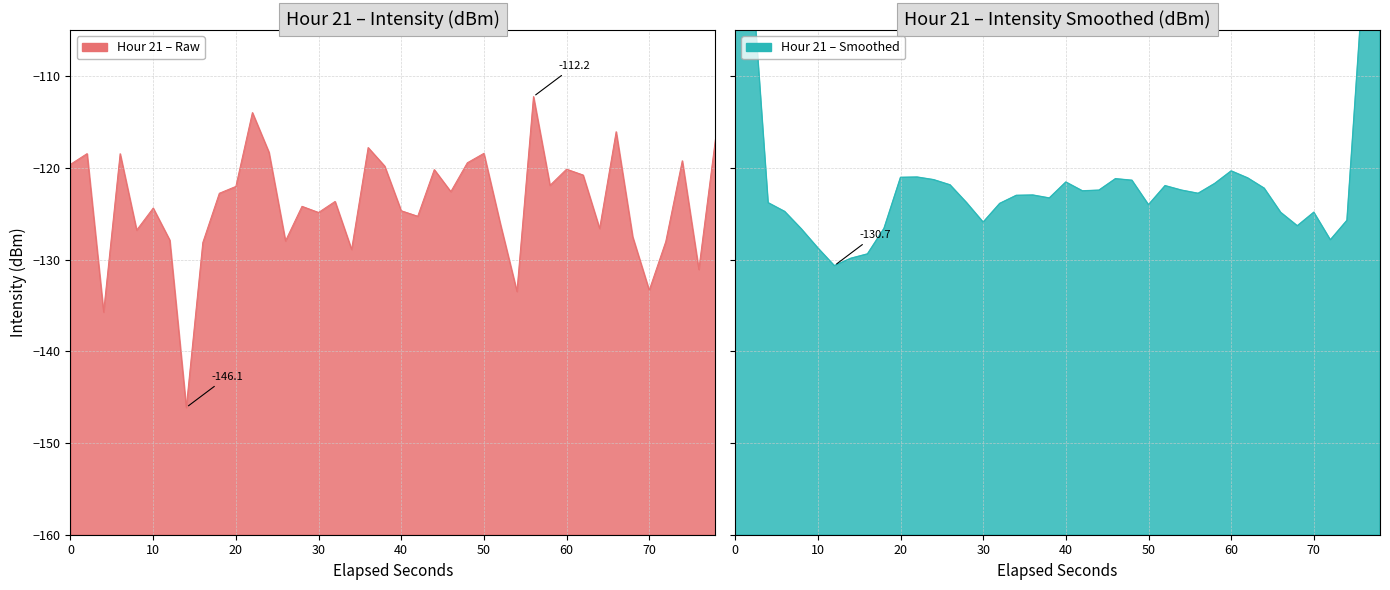

Reading right to left, extract all data points from this chart.

-116.9	-131.1	-119.2	-128.0	-133.3	-127.5	-116.1	-126.6	-120.8	-120.1	-121.9	-112.2	-133.5	-126.1	-118.4	-119.4	-122.6	-120.2	-125.3	-124.7	-119.8	-117.8	-128.9	-123.7	-124.9	-124.2	-128.0	-118.3	-114.0	-122.0	-122.8	-128.1	-146.1	-127.9	-124.4	-126.8	-118.5	-135.7	-118.4	-119.6